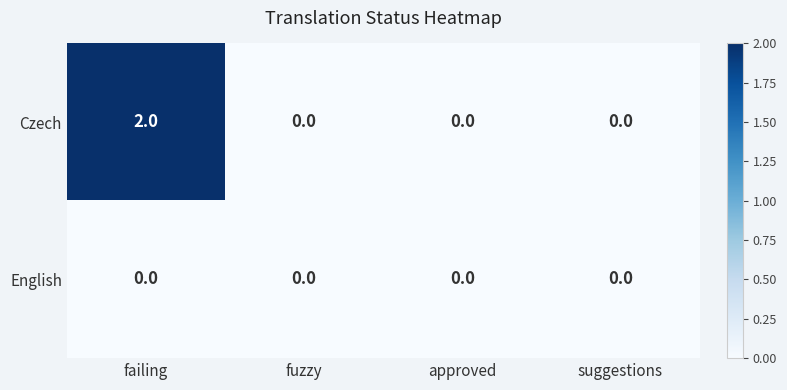

List the series in order of their peak value, lowest first.

English, Czech